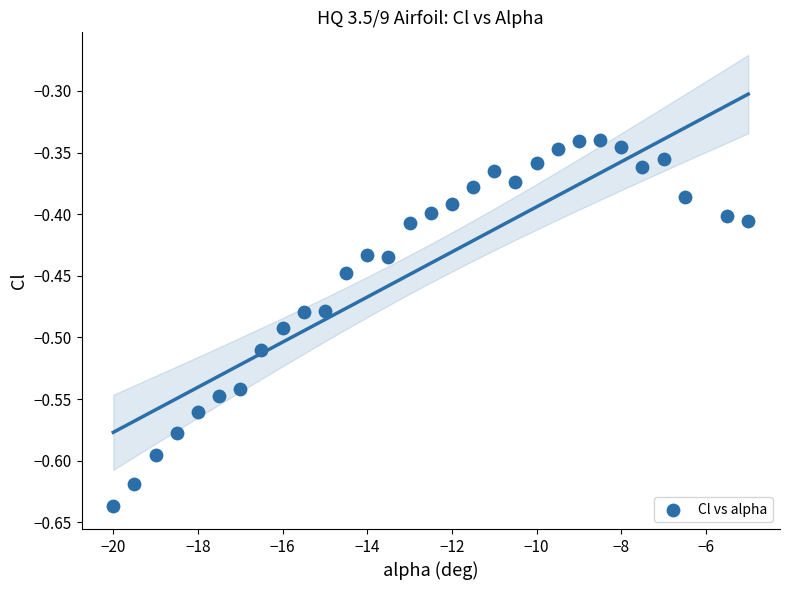

What is the range of X values (max minus min)?

15.0